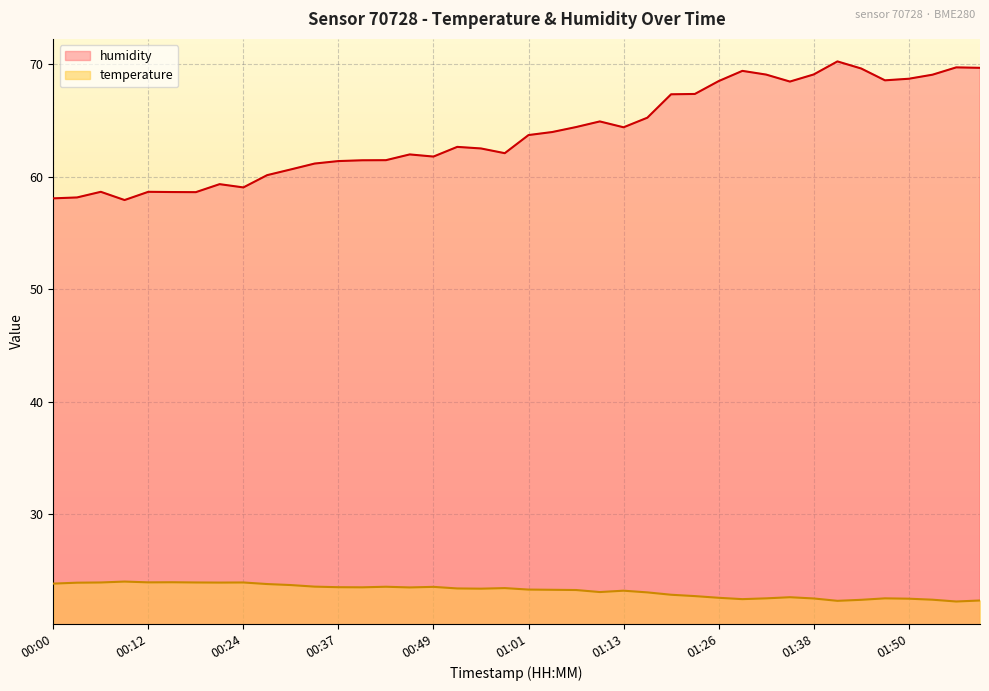

Which category has the lowest value across all series?

01:56